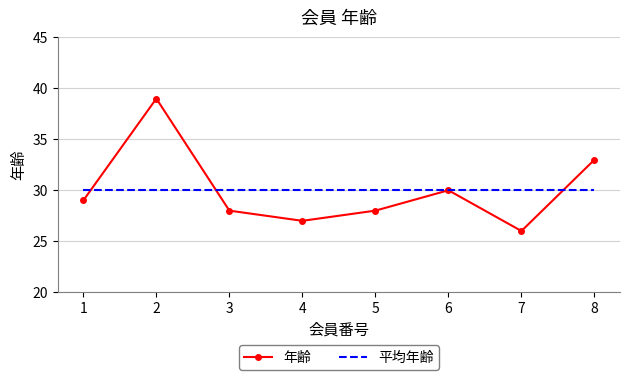

At which category is the sum across all series the highest?

2